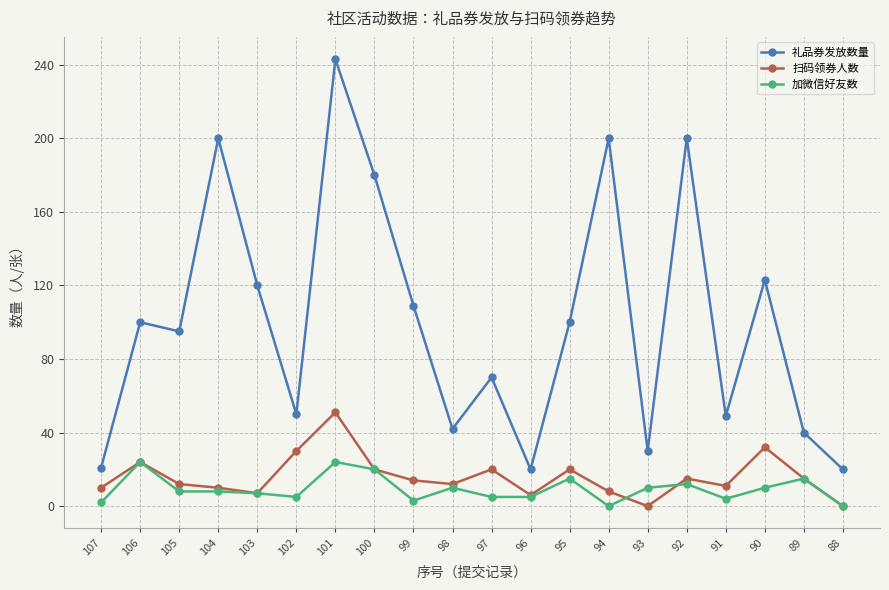

List the series in order of their peak value, highest first.

礼品券发放数量, 扫码领券人数, 加微信好友数